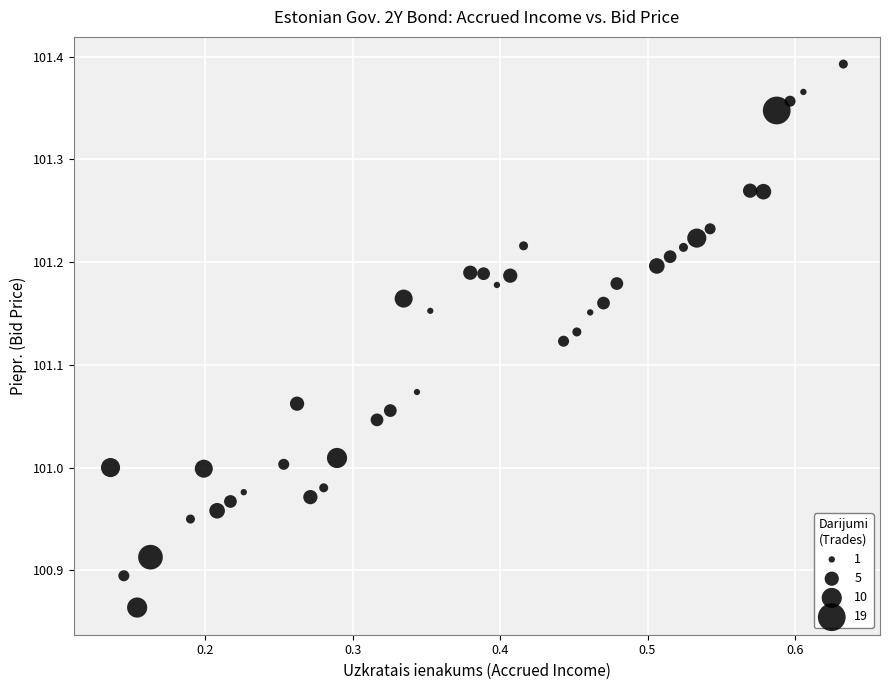

What is the range of Y values (max minus min)?

0.5